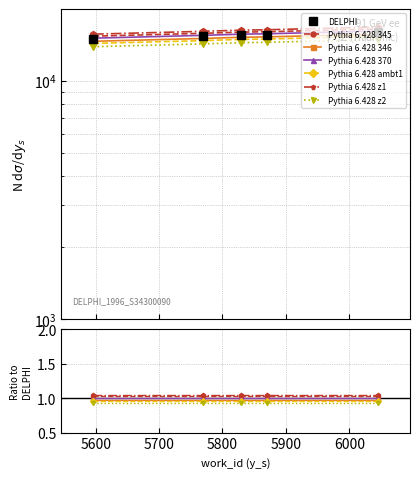

What is the sum of all work_id values?

77522.0